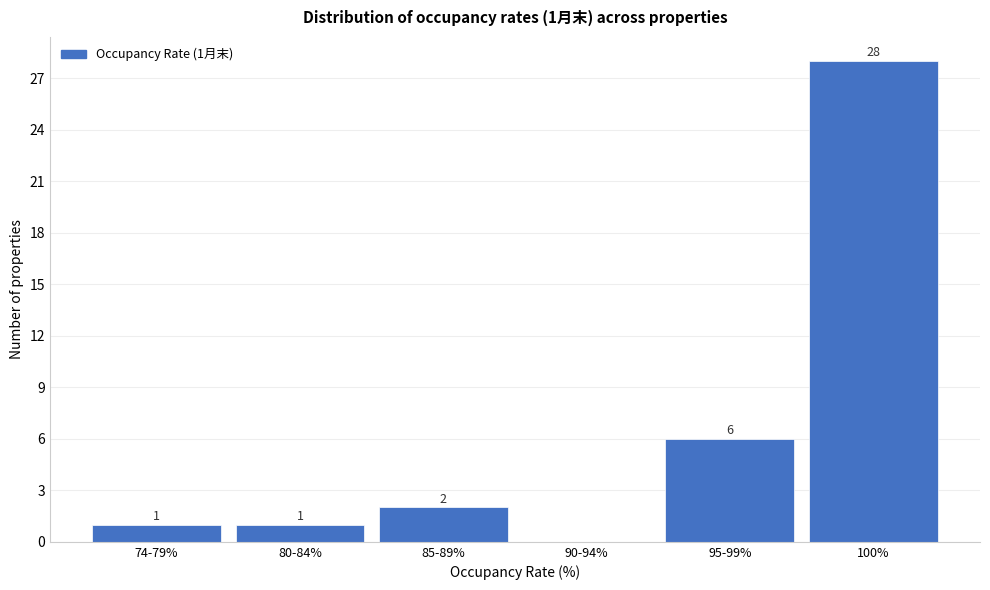

Reading left to right, transcribe all the data shown in this chart.

74-79%=1	80-84%=1	85-89%=2	90-94%=0	95-99%=6	100%=28